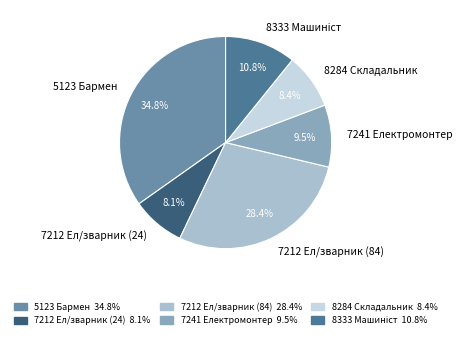

Is the sum of 7212 Ел/зварник (24) and 7212 Ел/зварник (84) greater than half?

No